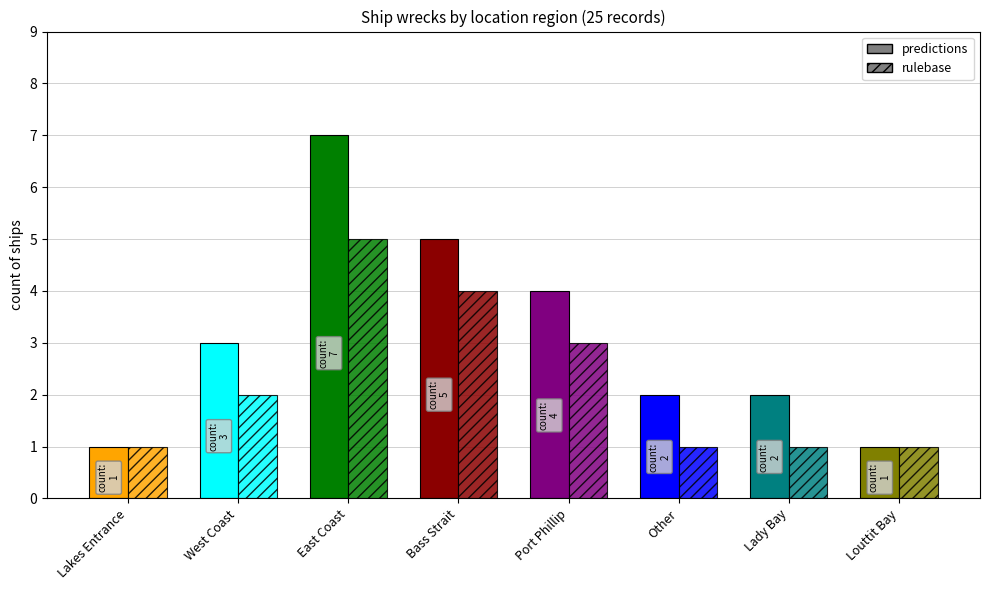

Which series has the largest range (max minus min)?

predictions